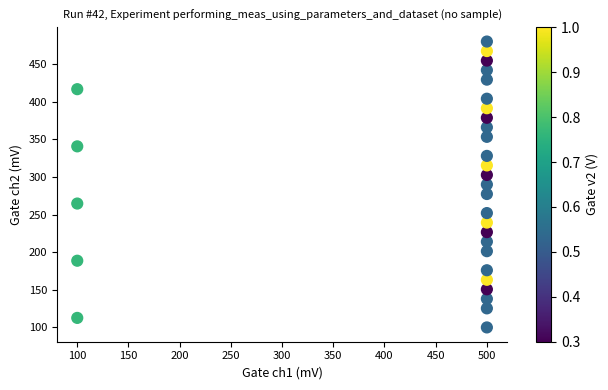

What is the range of X values (max minus min)?

400.0